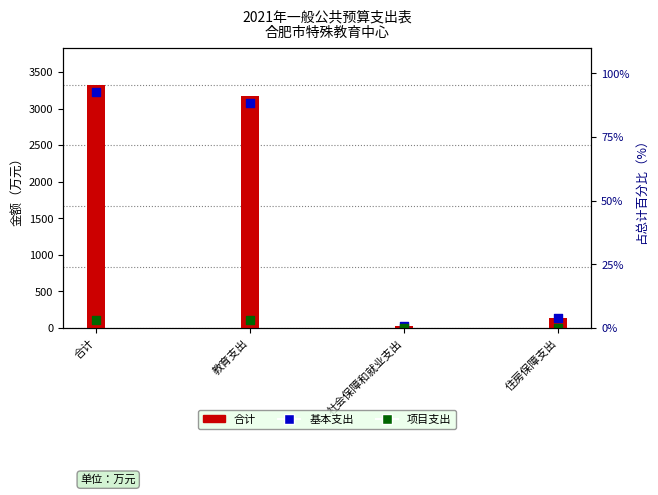

At which category is the sum across all series the highest?

合计